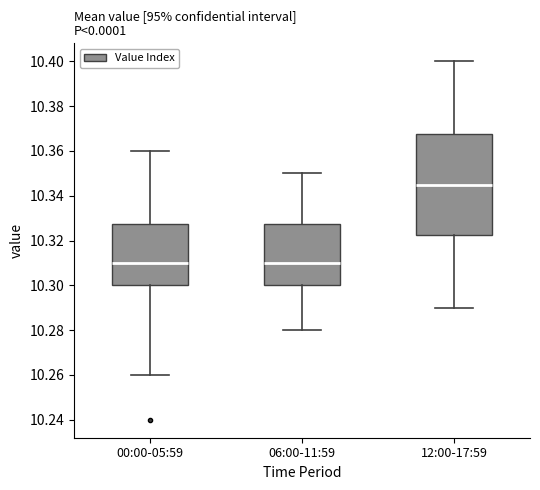

Reading left to right, read every box against the y-axis: the position of its median line, the range the box covers, and the ends of its whiskers. The values are not printed on the chart, so give them approximately, as read against the axis.

00:00-05:59: median 10.310, box 10.300 to 10.328, whiskers 10.260 to 10.360
06:00-11:59: median 10.310, box 10.300 to 10.328, whiskers 10.280 to 10.350
12:00-17:59: median 10.346, box 10.322 to 10.368, whiskers 10.290 to 10.400